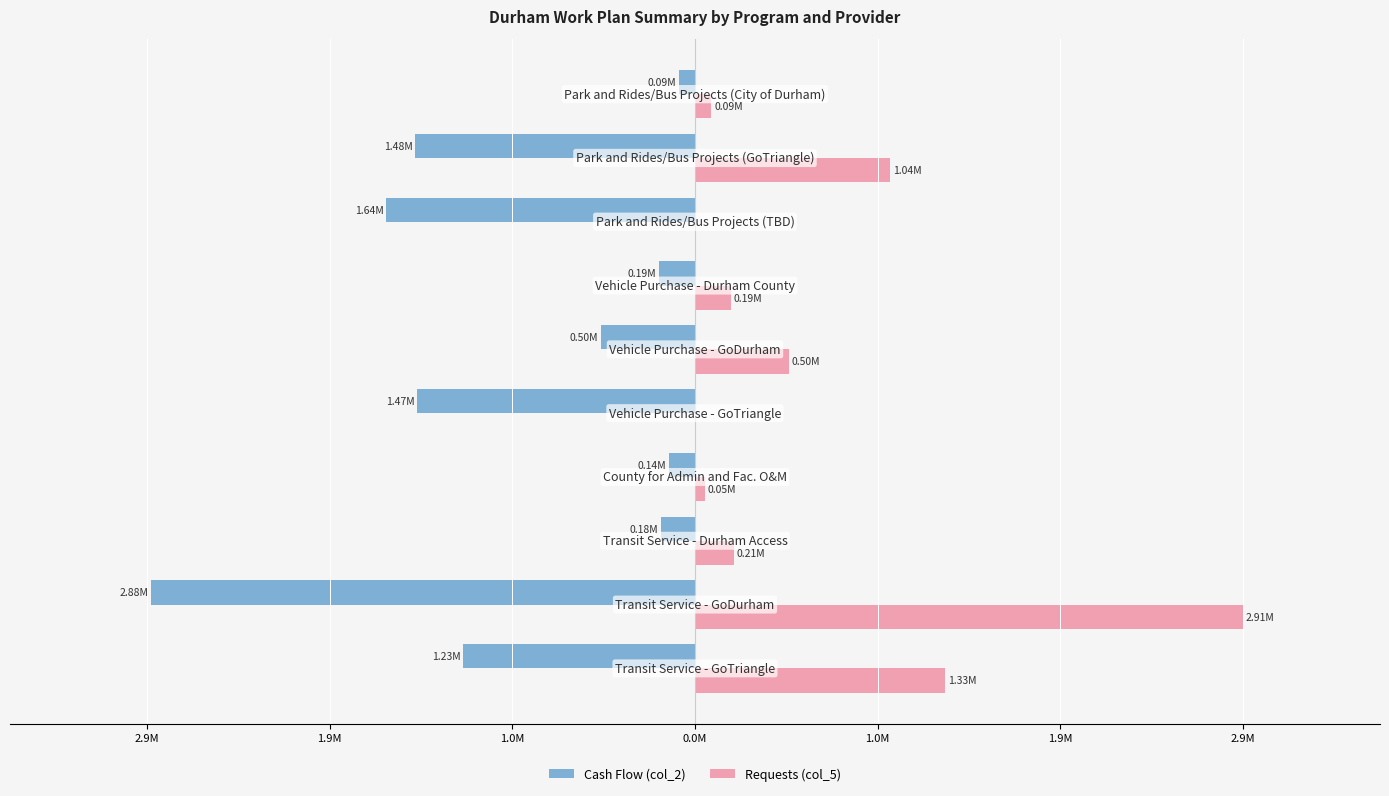

At how many categories does at least one series exceed 2175678?

1